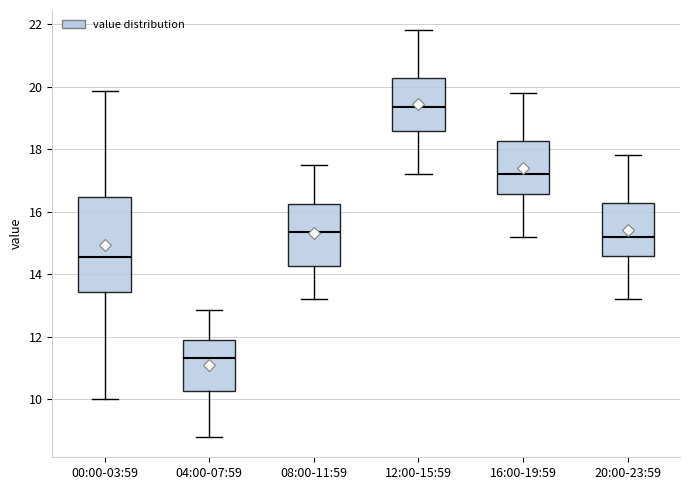

Reading left to right, read every box against the y-axis: the position of its median line, the range the box covers, and the ends of its whiskers. The values are not printed on the chart, so give them approximately, as read against the axis.

00:00-03:59: median 14.6, box 13.4 to 16.4, whiskers 10.0 to 19.8
04:00-07:59: median 11.4, box 10.2 to 12.0, whiskers 8.8 to 12.8
08:00-11:59: median 15.4, box 14.2 to 16.2, whiskers 13.2 to 17.6
12:00-15:59: median 19.4, box 18.6 to 20.2, whiskers 17.2 to 21.8
16:00-19:59: median 17.2, box 16.6 to 18.2, whiskers 15.2 to 19.8
20:00-23:59: median 15.2, box 14.6 to 16.2, whiskers 13.2 to 17.8